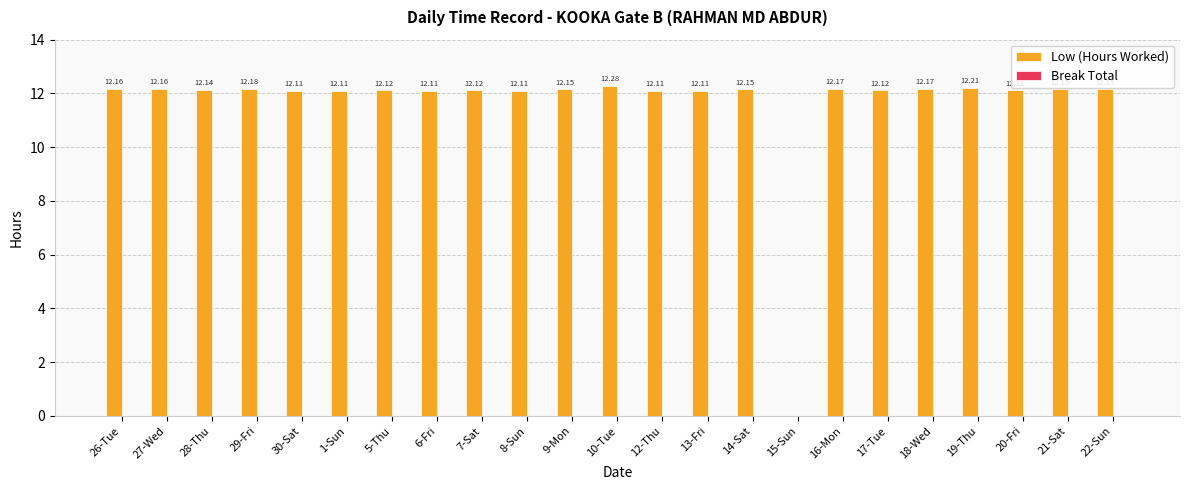

Count the number of categories in the chart.

23